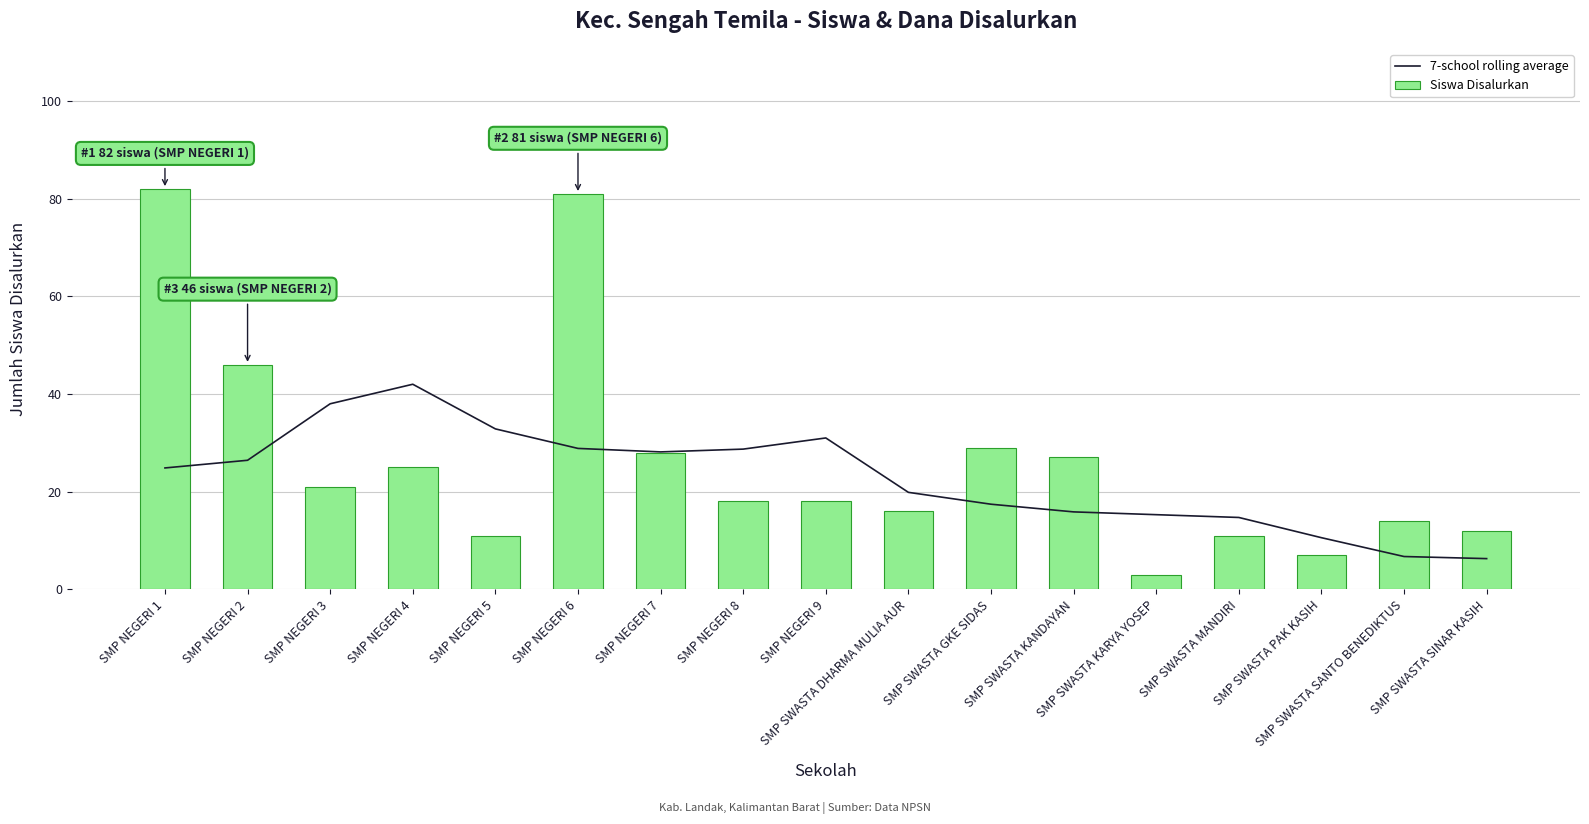

What is the smallest value displayed?

3.0